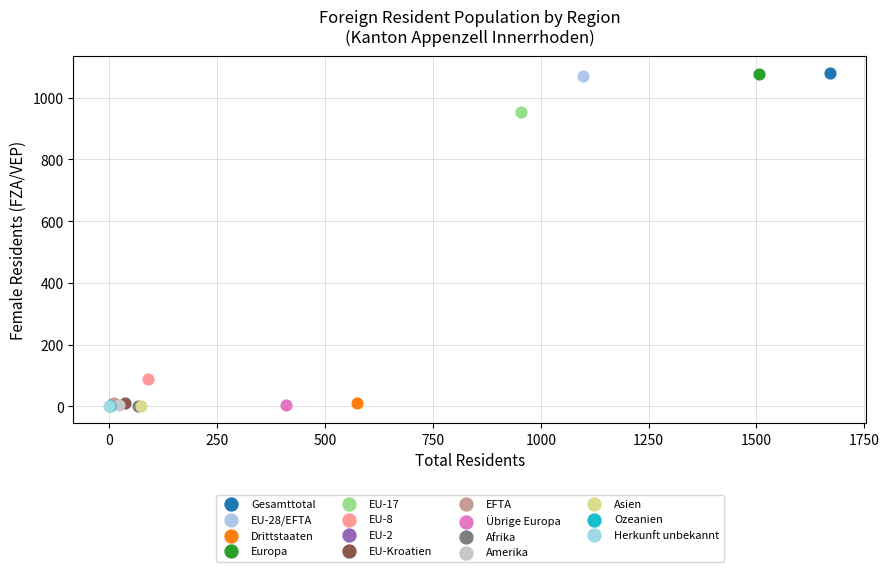

What are all the series names shown in the legend?

Gesamttotal, EU-28/EFTA, Drittstaaten, Europa, EU-17, EU-8, EU-2, EU-Kroatien, EFTA, Übrige Europa, Afrika, Amerika, Asien, Ozeanien, Herkunft unbekannt